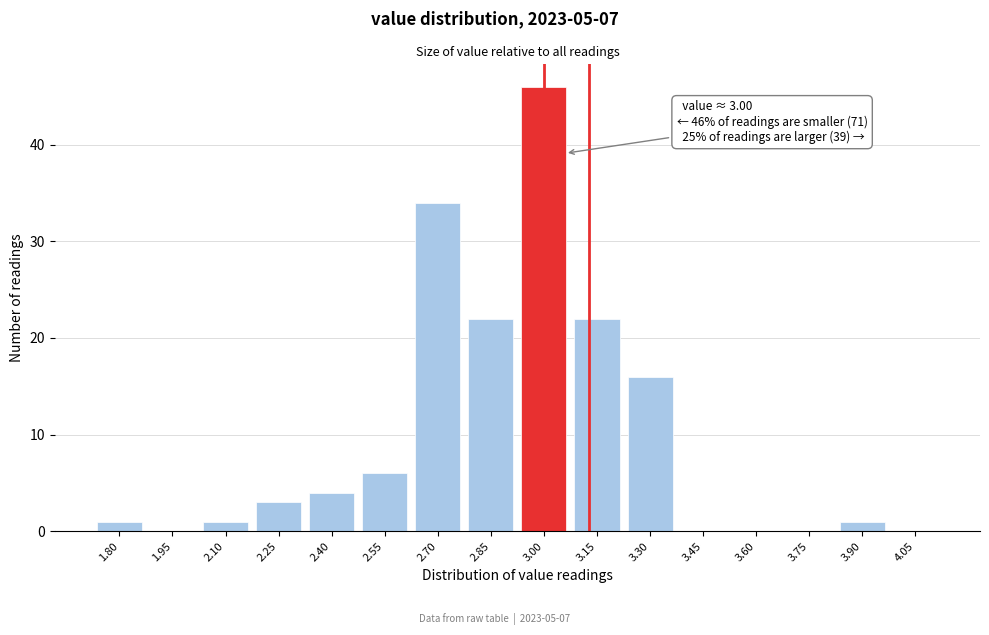

Reading left to right, transcribe all the data shown in this chart.

1.80=1	1.95=0	2.10=1	2.25=3	2.40=4	2.55=6	2.70=34	2.85=22	3.00=46	3.15=22	3.30=16	3.45=0	3.60=0	3.75=0	3.90=1	4.05=0